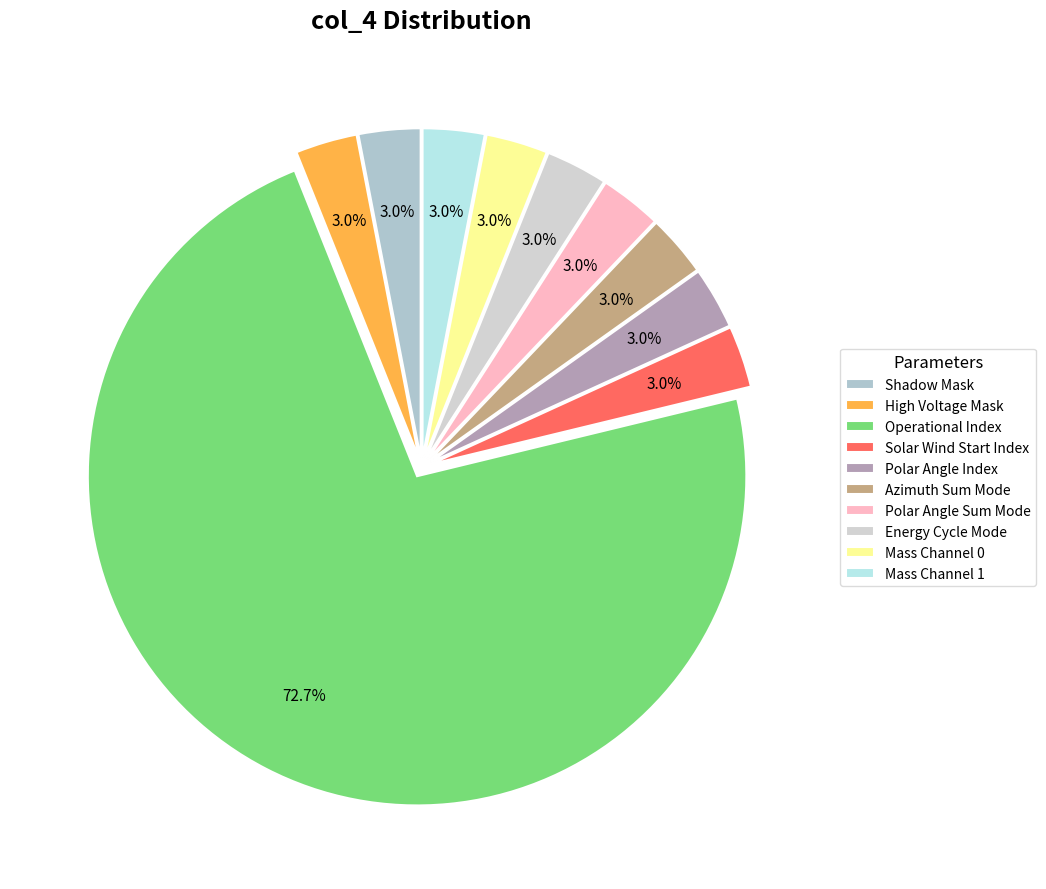

How many slices are in this pie chart?

10